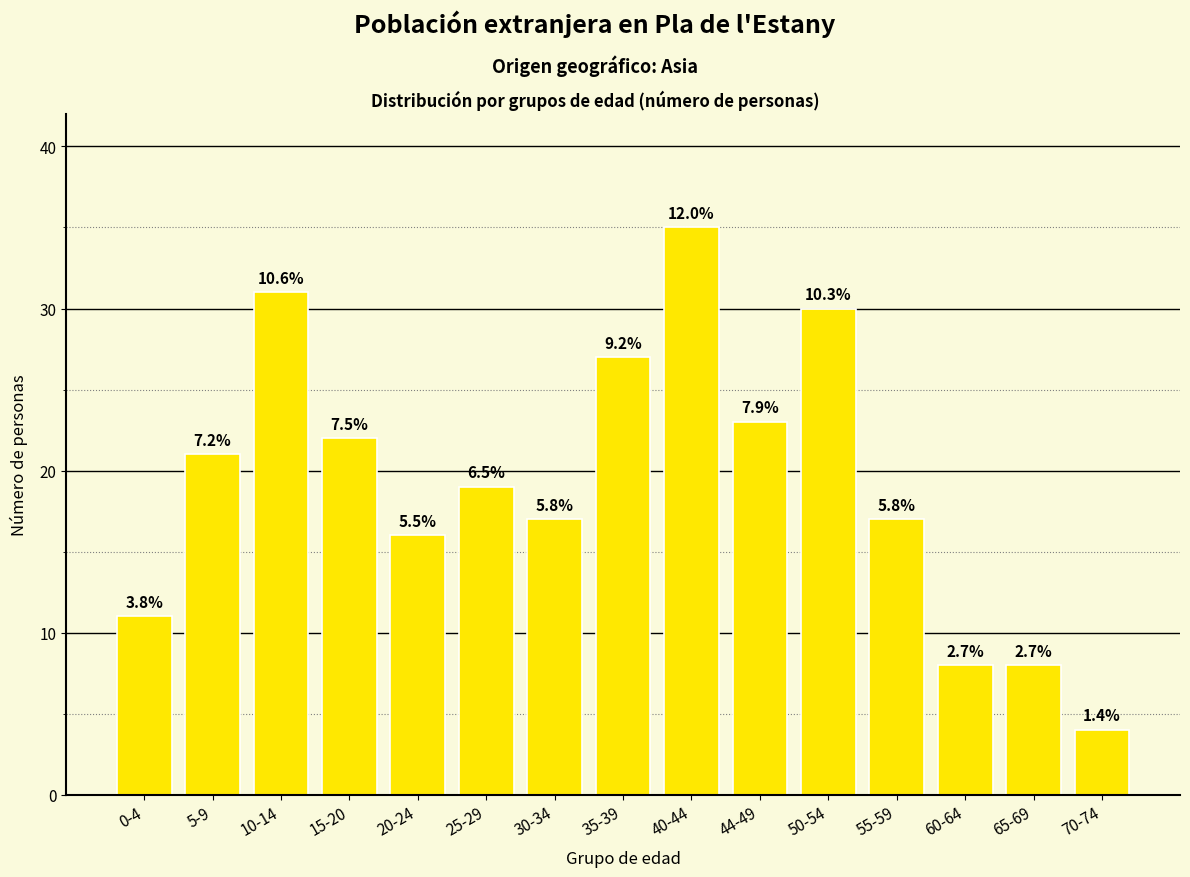

Does the chart contain stacked bars?

No